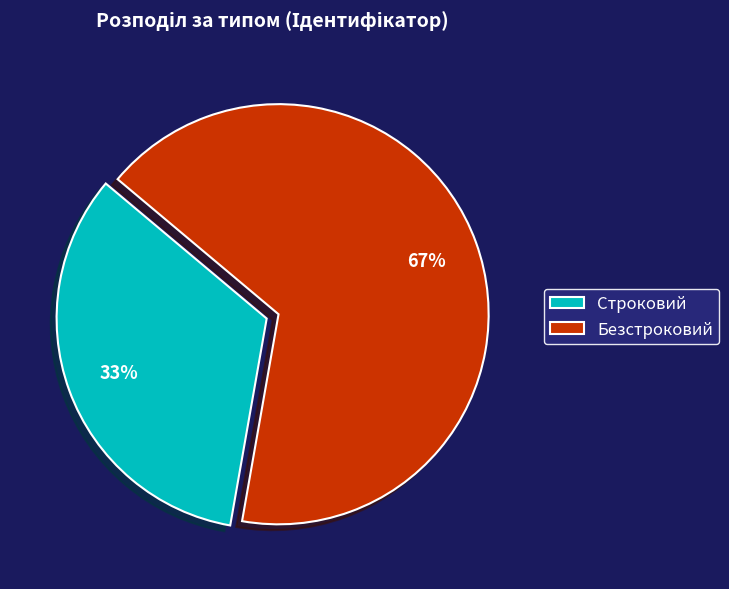

To the nearest percent, what percentage of the pie is Строковий?

33%